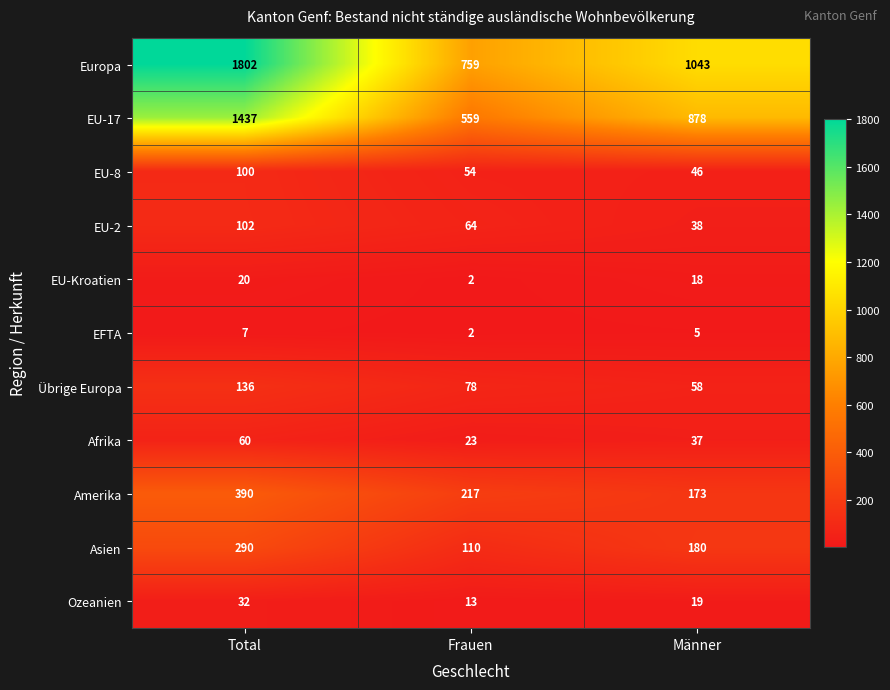

What is the total value across all series at Männer?

2495